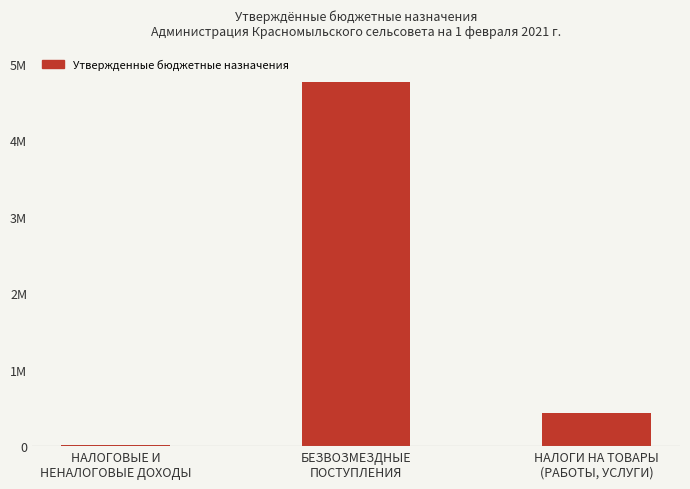

What is the minimum value shown in the chart?

17000